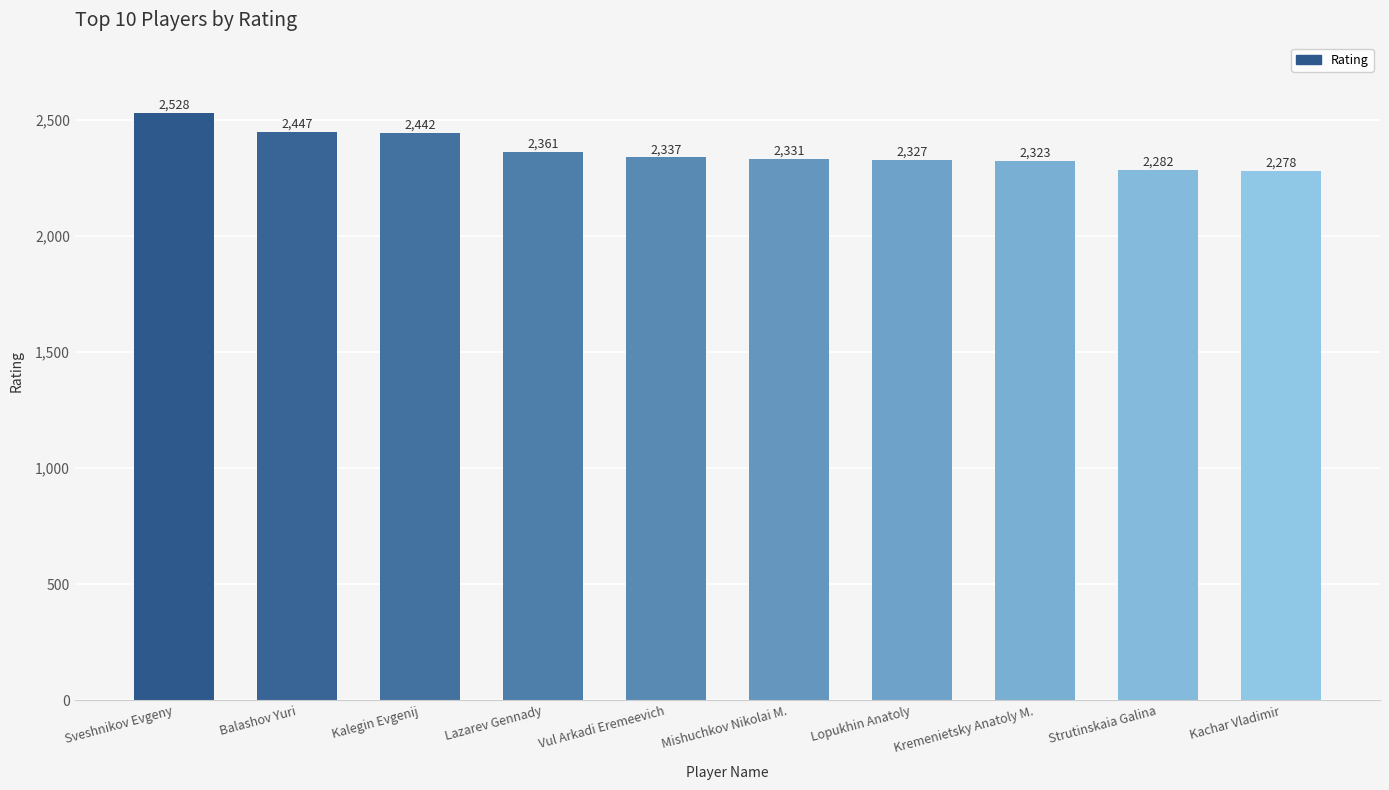

What is the smallest value displayed?

2278